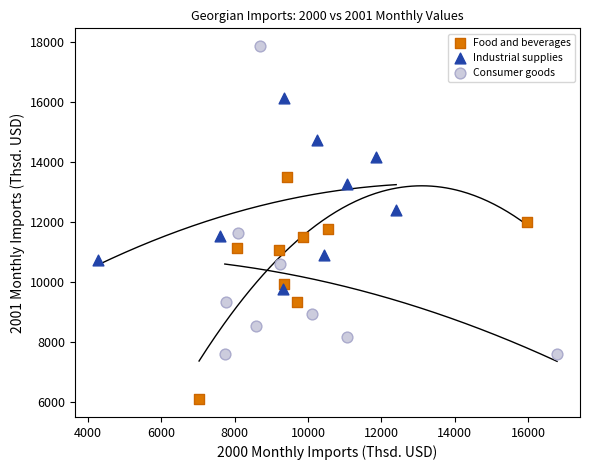

Which series contains the lowest Y value?

Food and beverages